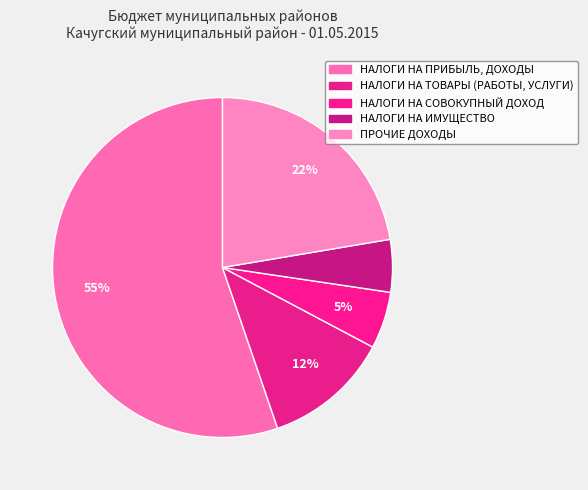

What is the ratio of the value at ПРОЧИЕ ДОХОДЫ to the value at НАЛОГИ НА СОВОКУПНЫЙ ДОХОД?

4.1